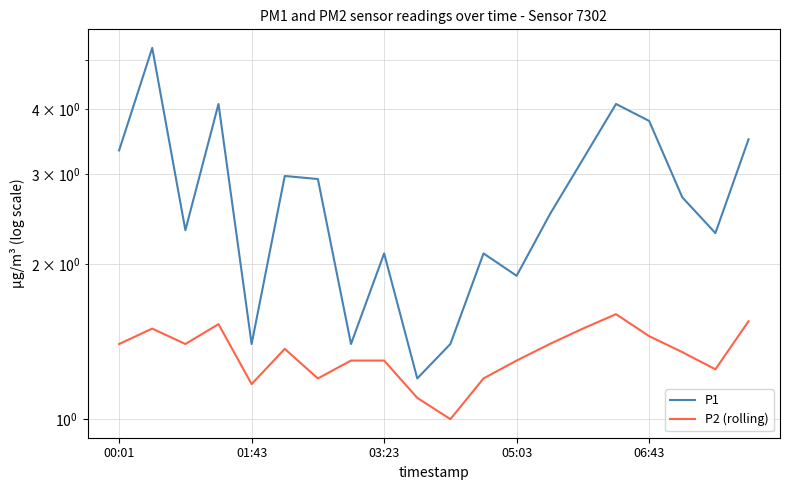

What is the difference between the second highest and minimum values in the P1 series?

2.9